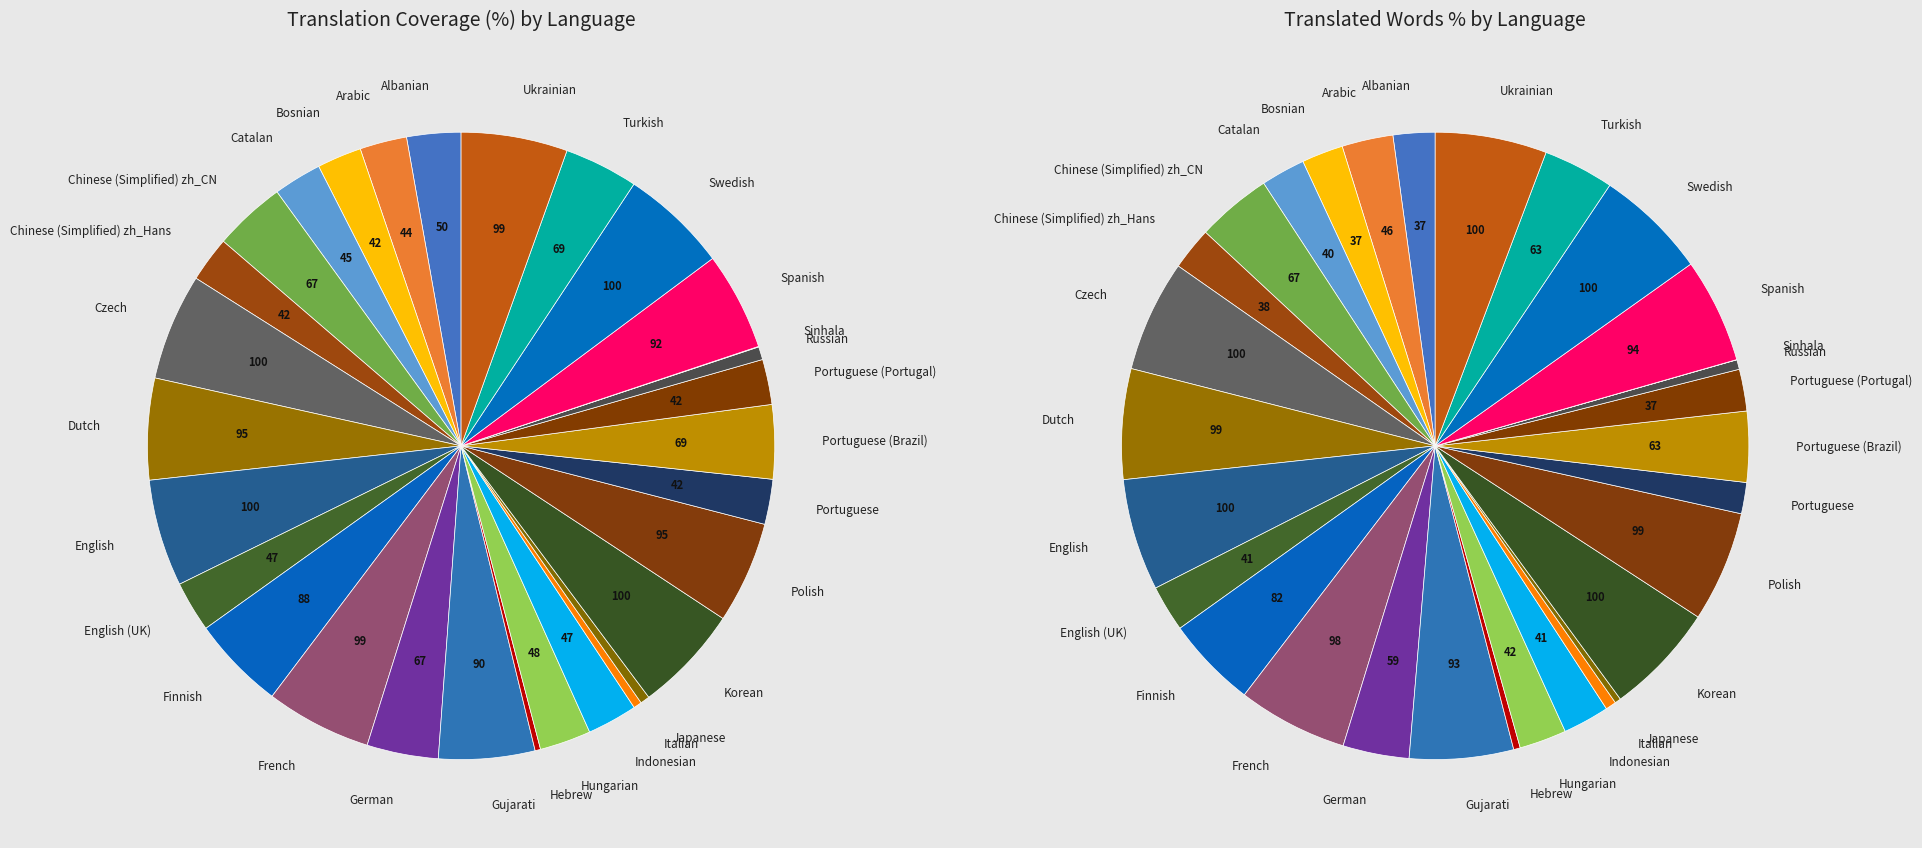

To the nearest percent, what is the average slice percentage?

3%